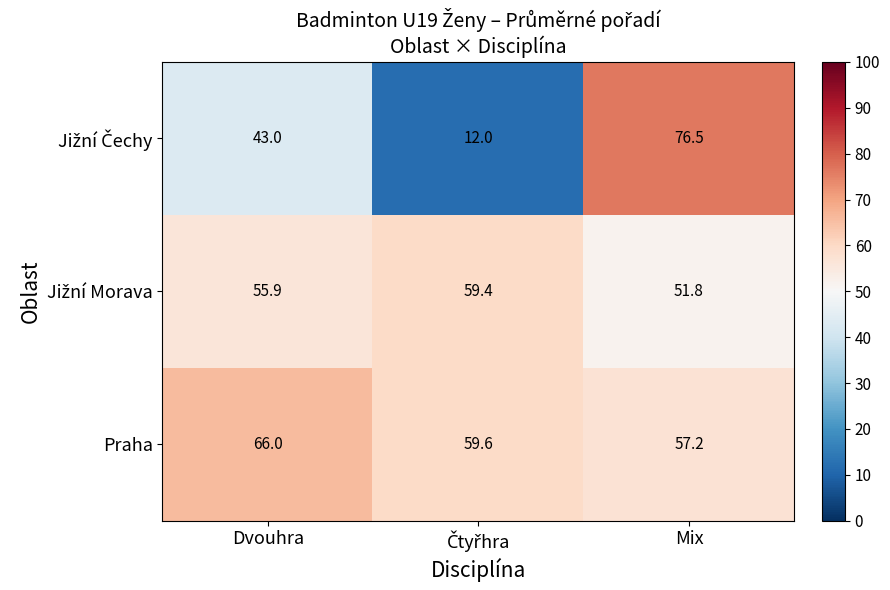

What is the sum of all Praha values?

182.8